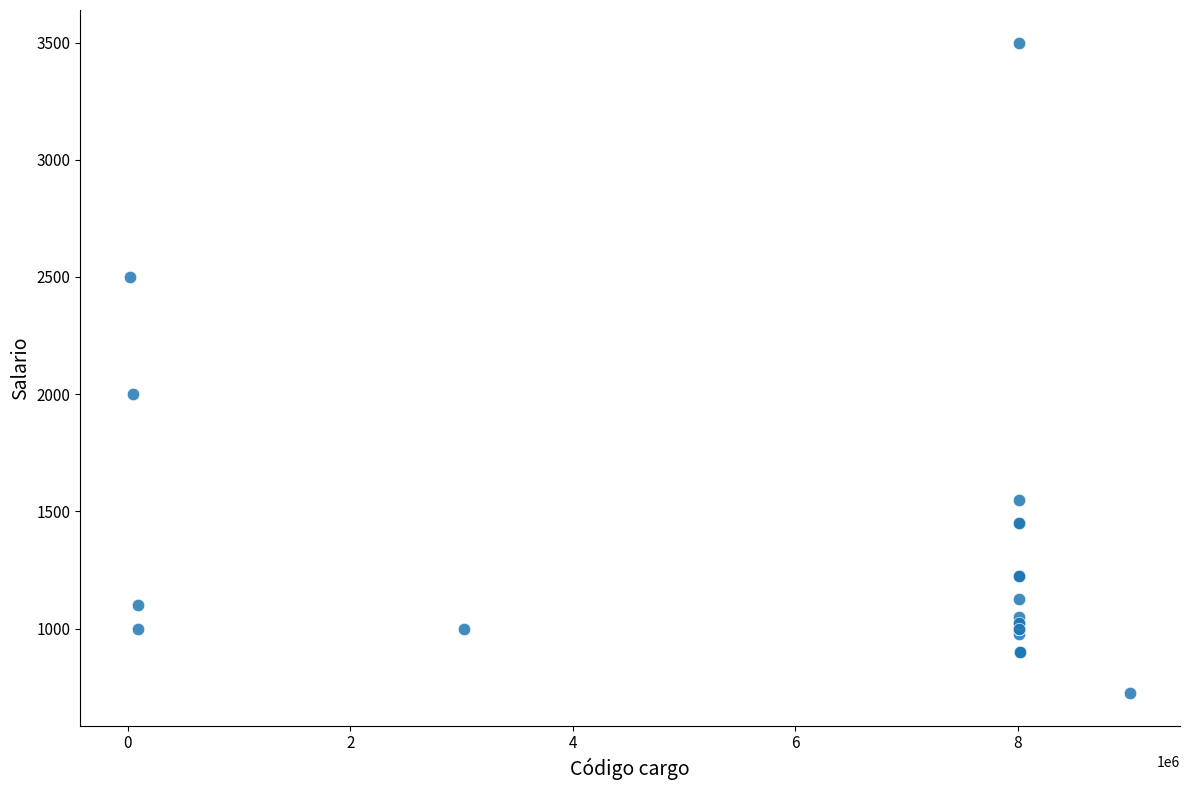

What Y value in the scatter plot is closest to 2112?

2000